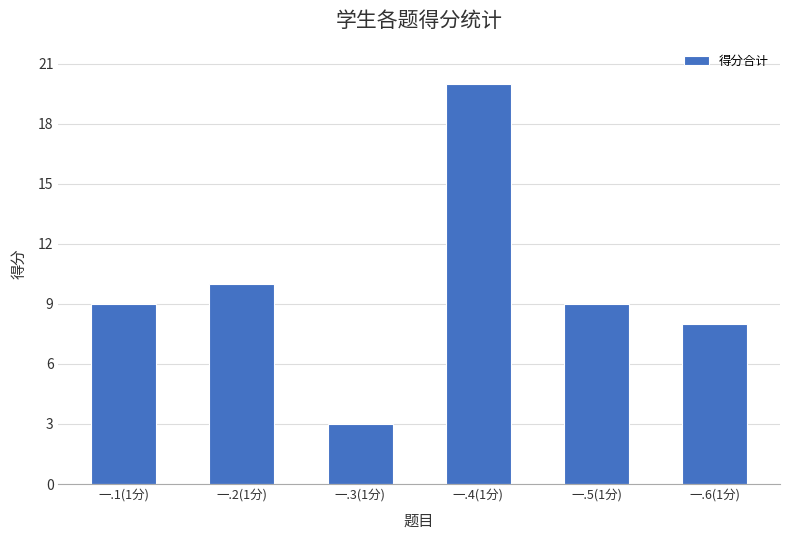

What is the sum of all values?

59